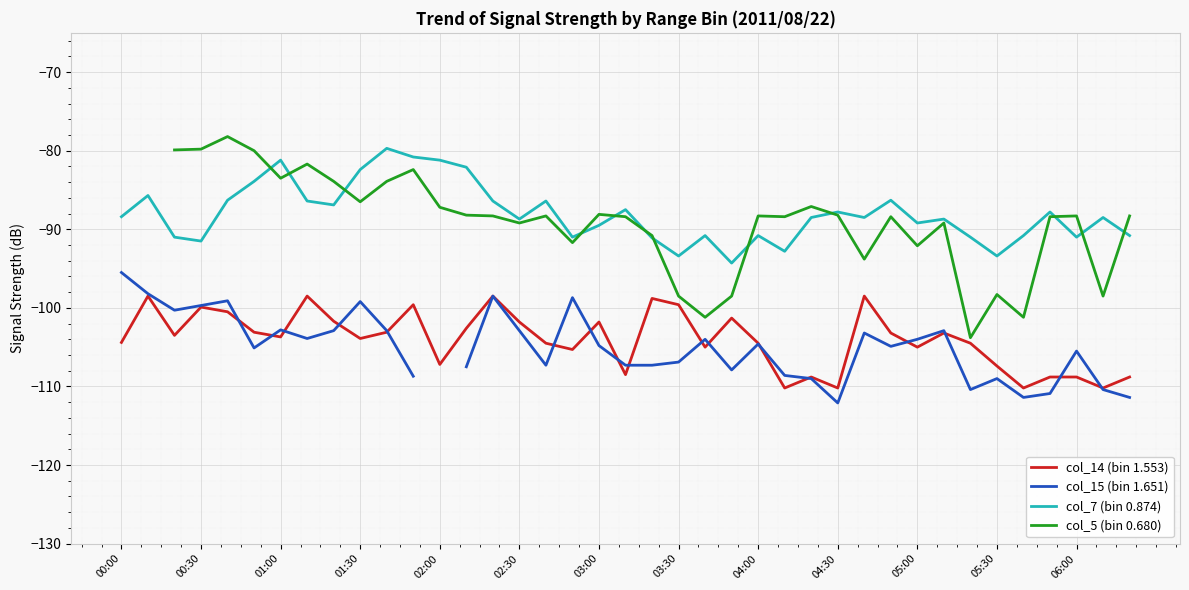

How many distinct data groups are displayed?

4